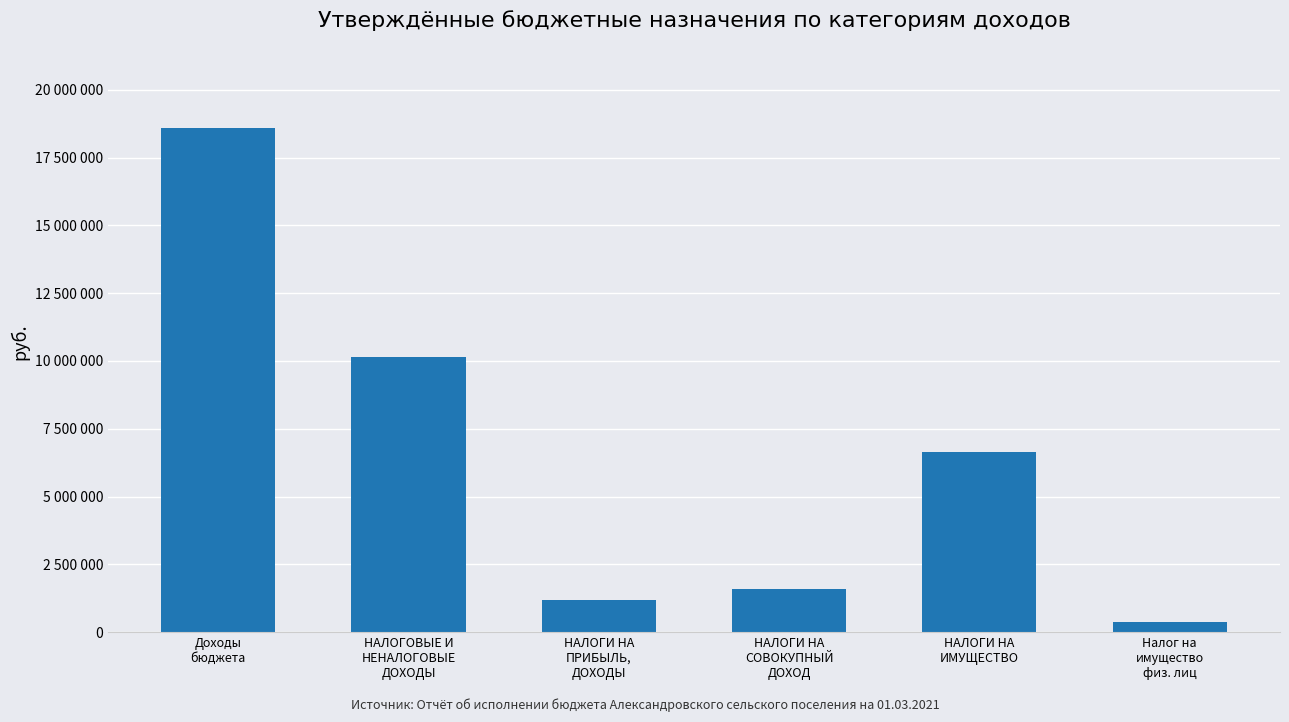

Reading right to left, transcribe all the data shown in this chart.

Налог на
имущество
физ. лиц=391800	НАЛОГИ НА
ИМУЩЕСТВО=6623900	НАЛОГИ НА
СОВОКУПНЫЙ
ДОХОД=1578400	НАЛОГИ НА
ПРИБЫЛЬ,
ДОХОДЫ=1175700	НАЛОГОВЫЕ И
НЕНАЛОГОВЫЕ
ДОХОДЫ=10158800	Доходы
бюджета=18606200